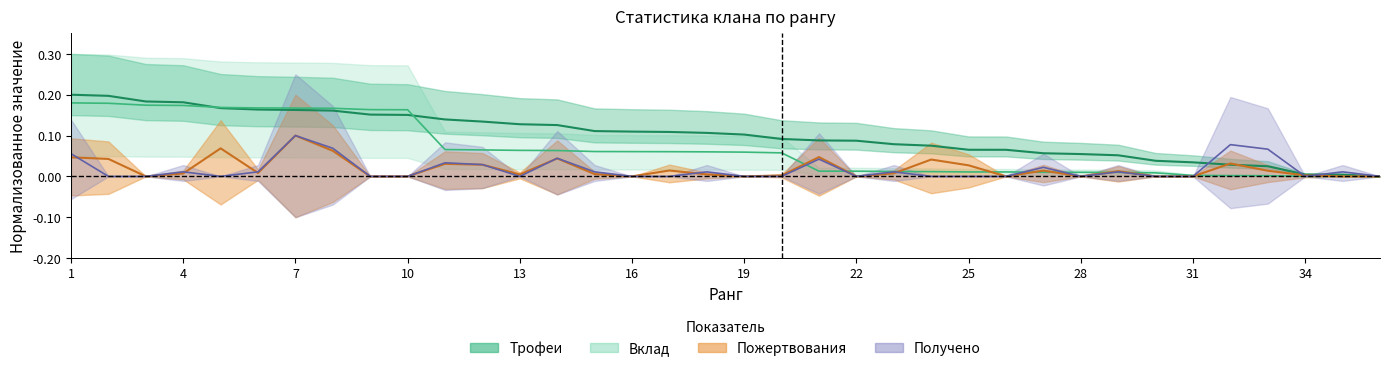

What is the difference between the Вклад values at 25 and 7?

0.2